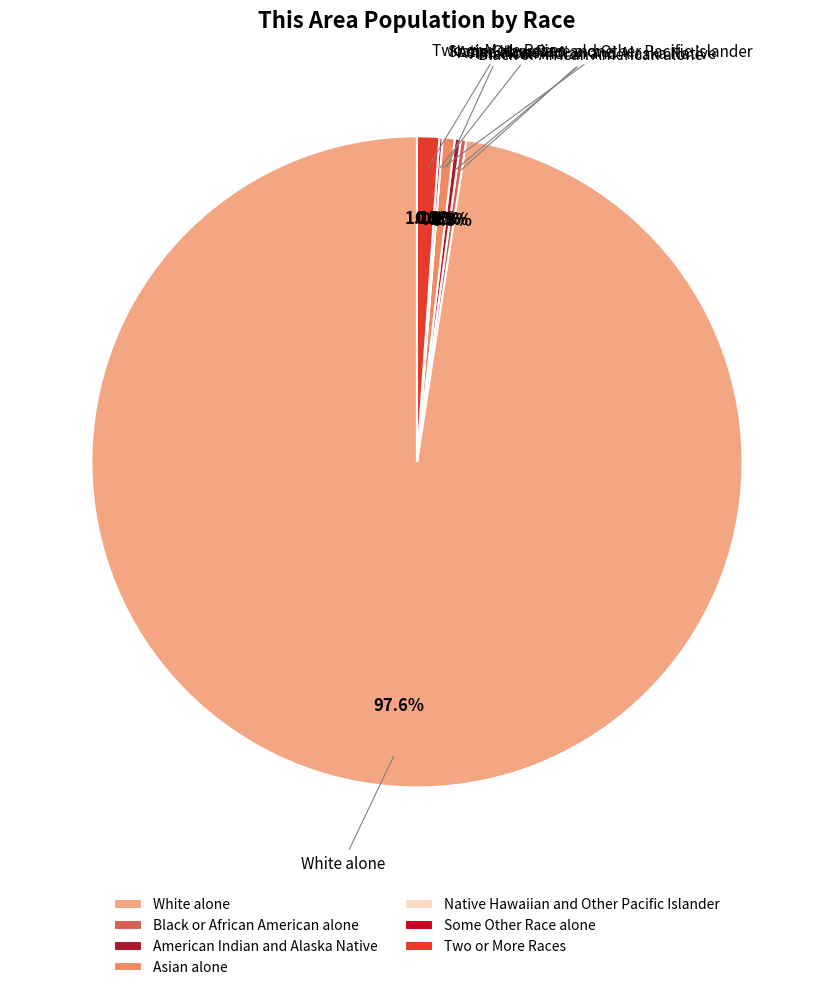

Is it true that American Indian and Alaska Native is 12% of the pie?

False